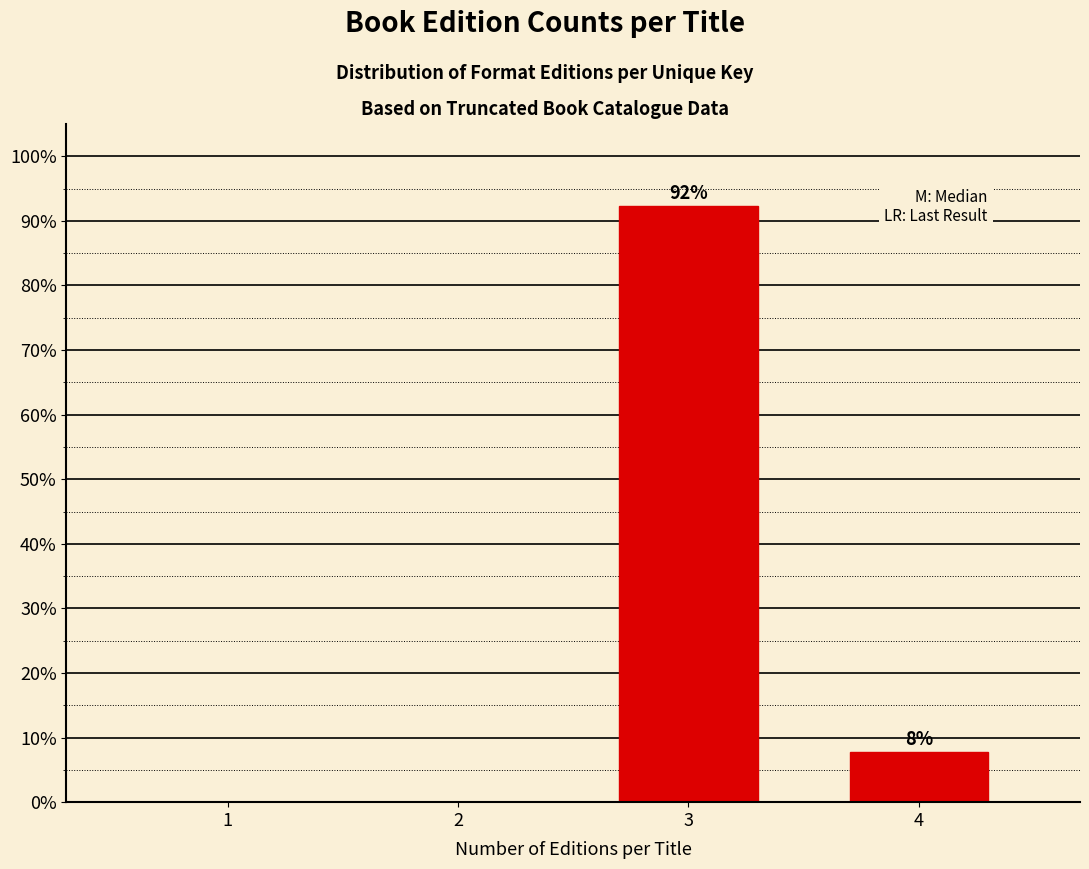

What is the greatest value displayed?

92.3